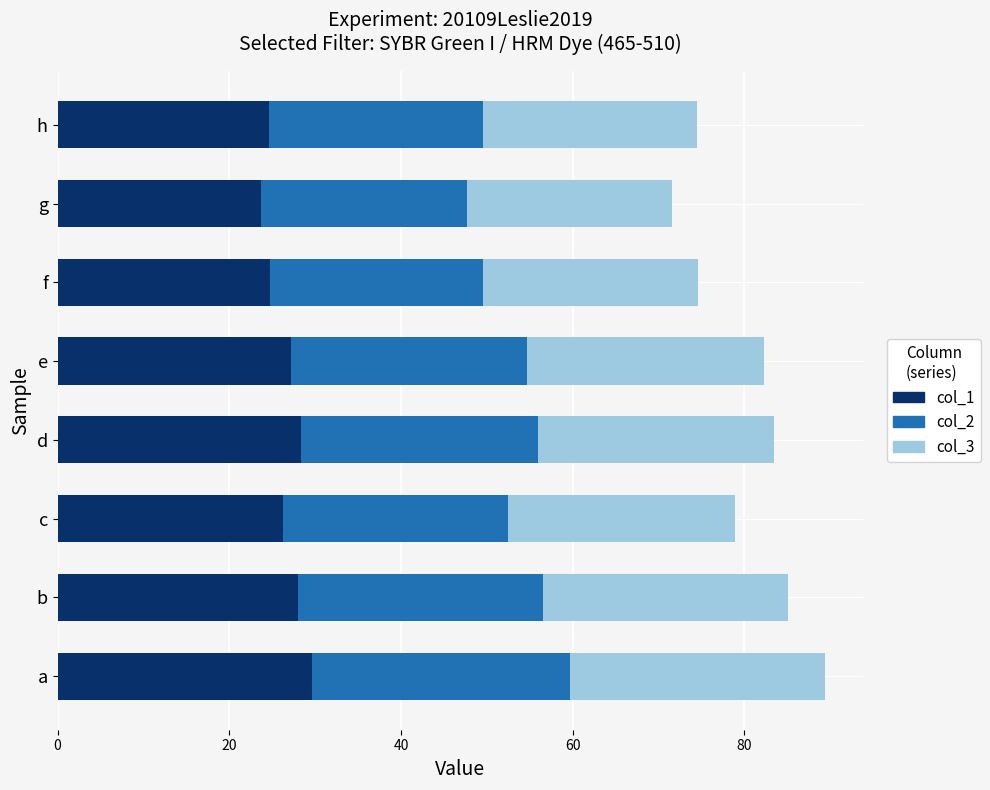

What is the average value of the col_1 series?

26.6